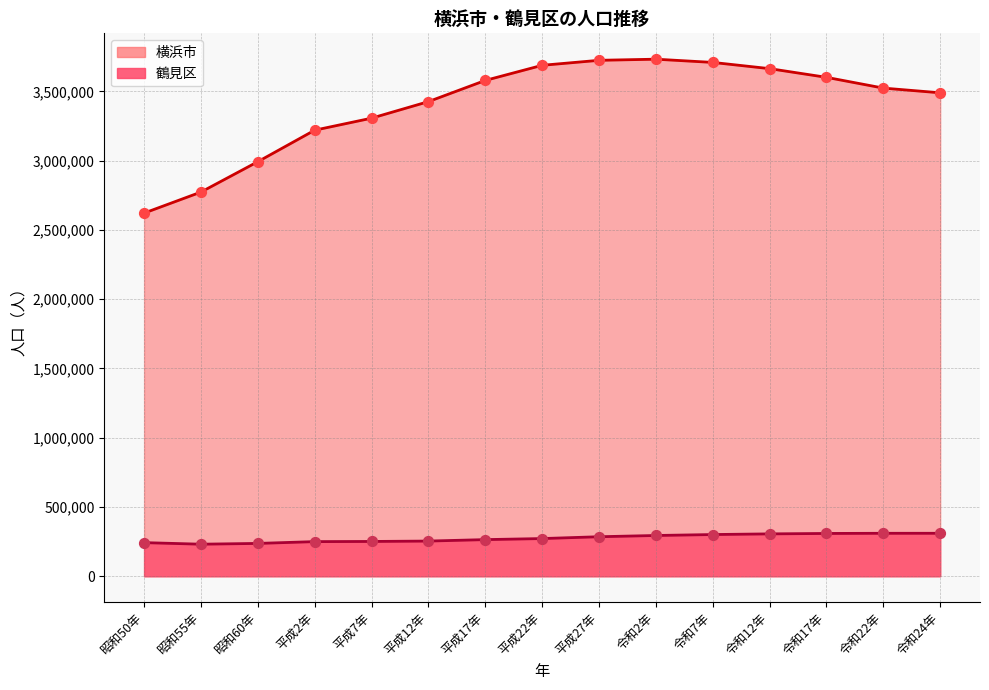

At how many categories does at least one series exceed 2905756?

13